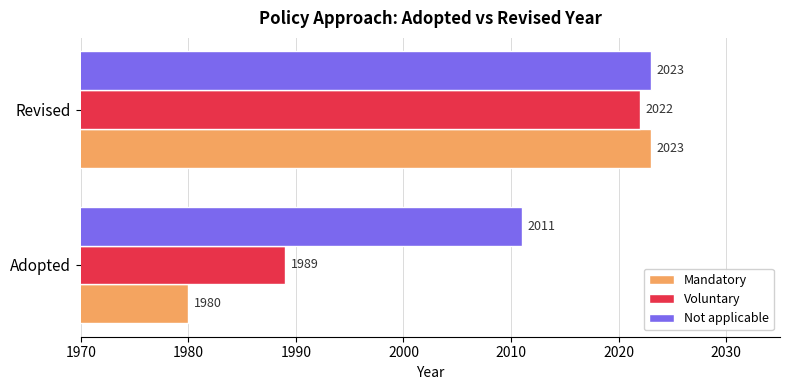

How many data points in Voluntary are less than 2022?

1